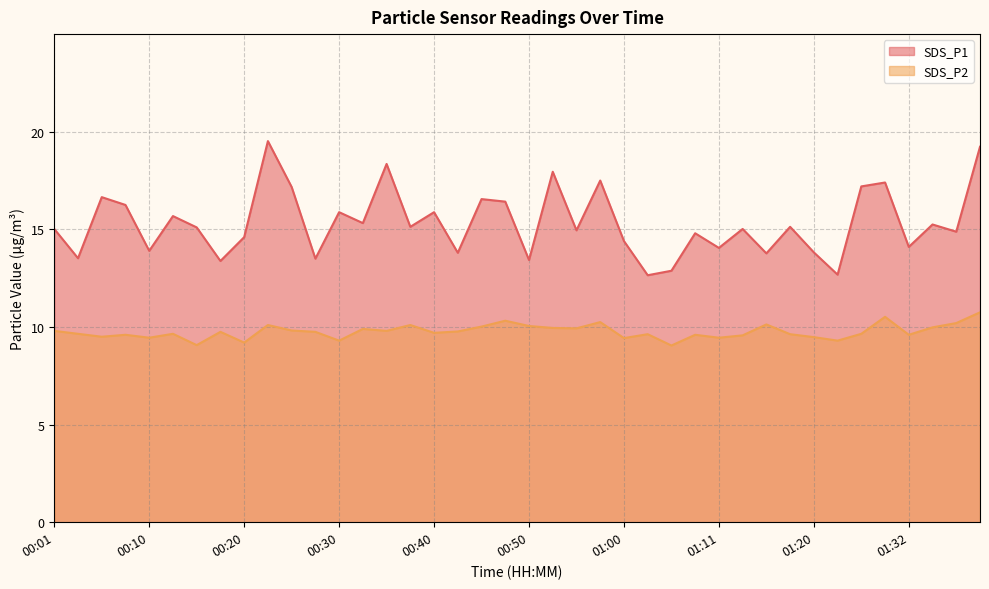

Rank the categories by SDS_P1 value from lowest to highest.

01:02, 01:23, 01:05, 00:18, 00:50, 00:28, 00:03, 01:15, 00:42, 01:20, 00:10, 01:11, 01:32, 01:00, 00:20, 01:08, 01:37, 00:55, 00:01, 01:13, 00:15, 00:38, 01:18, 01:34, 00:33, 00:13, 00:30, 00:40, 00:08, 00:47, 00:45, 00:05, 00:25, 01:26, 01:29, 00:57, 00:52, 00:35, 01:40, 00:23